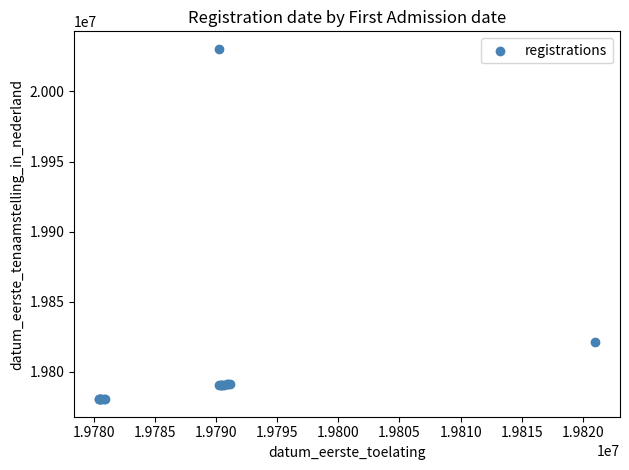

What Y value in the scatter plot is closest to 19905419?

19821004